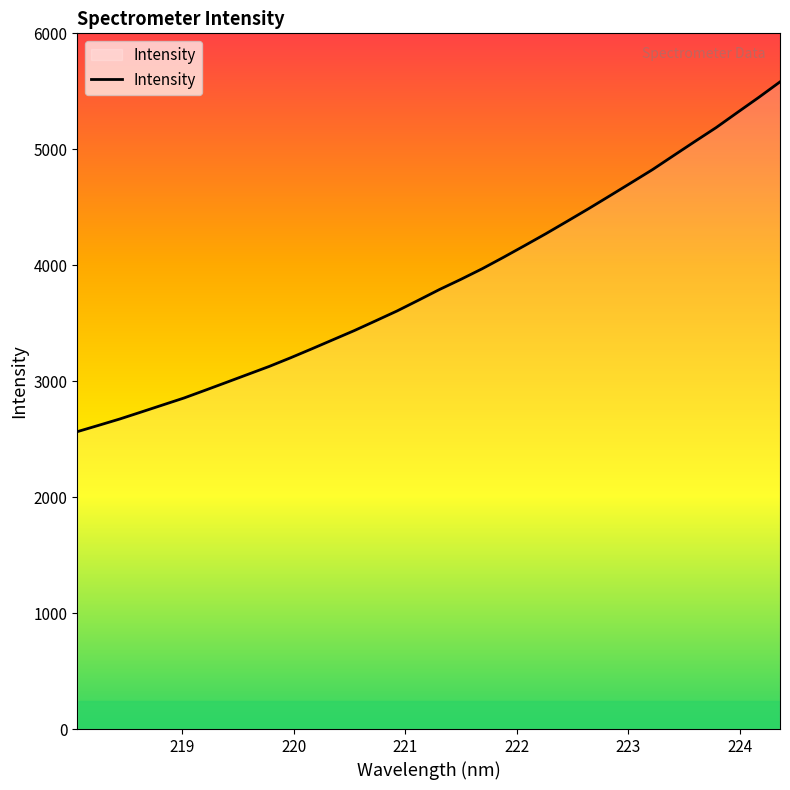

What is the maximum value shown in the chart?

5581.3